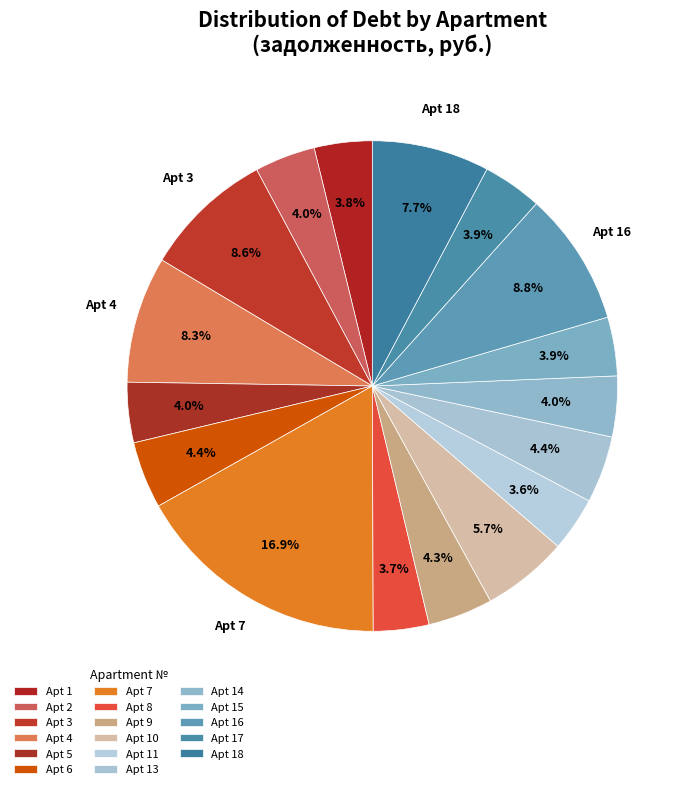

Count the number of slices in the pie.

17